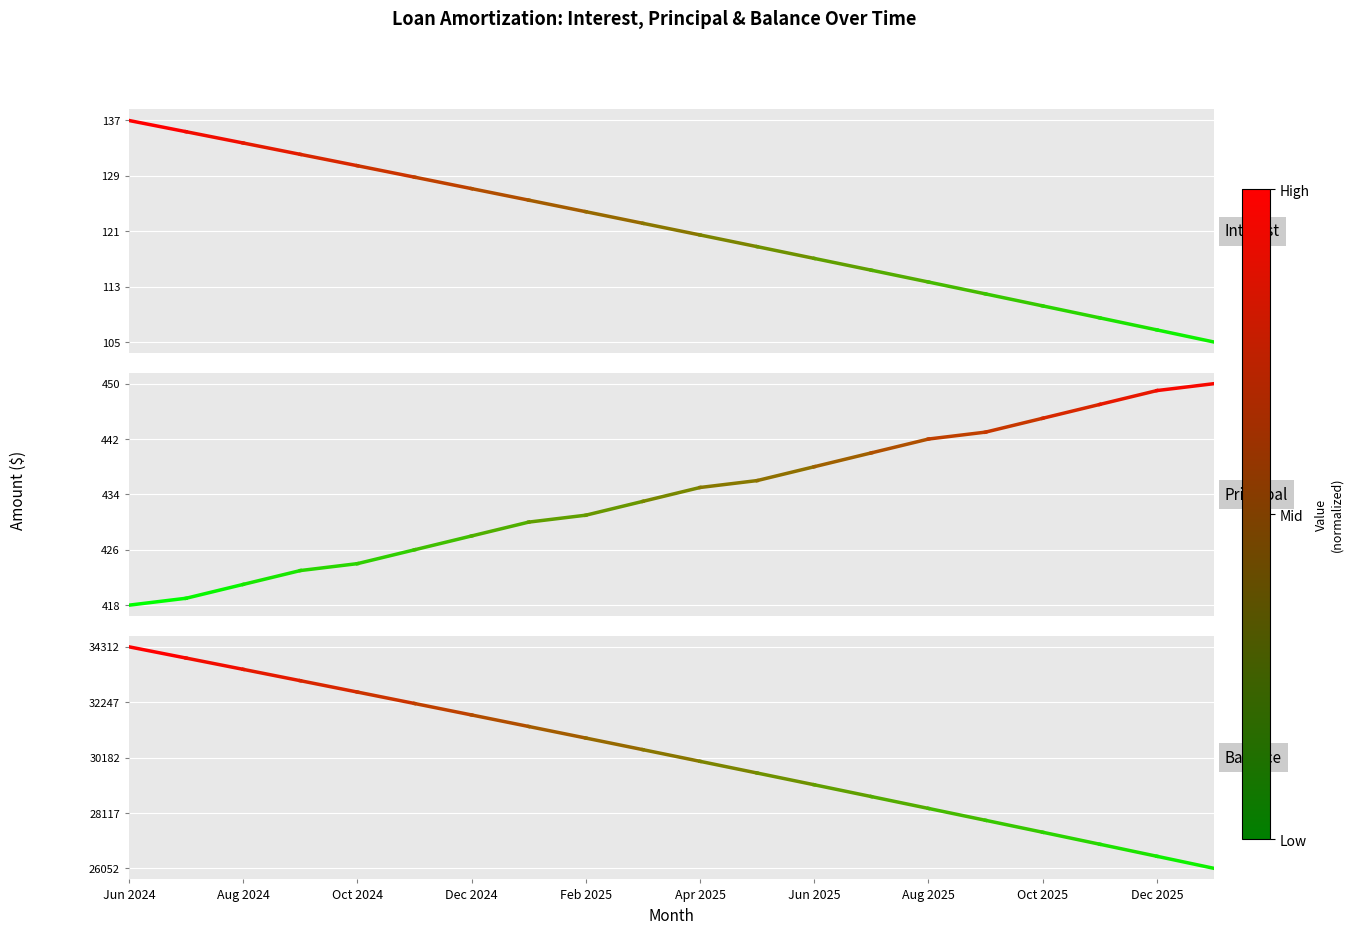

True or false: Balance and Interest intersect in this chart.

False